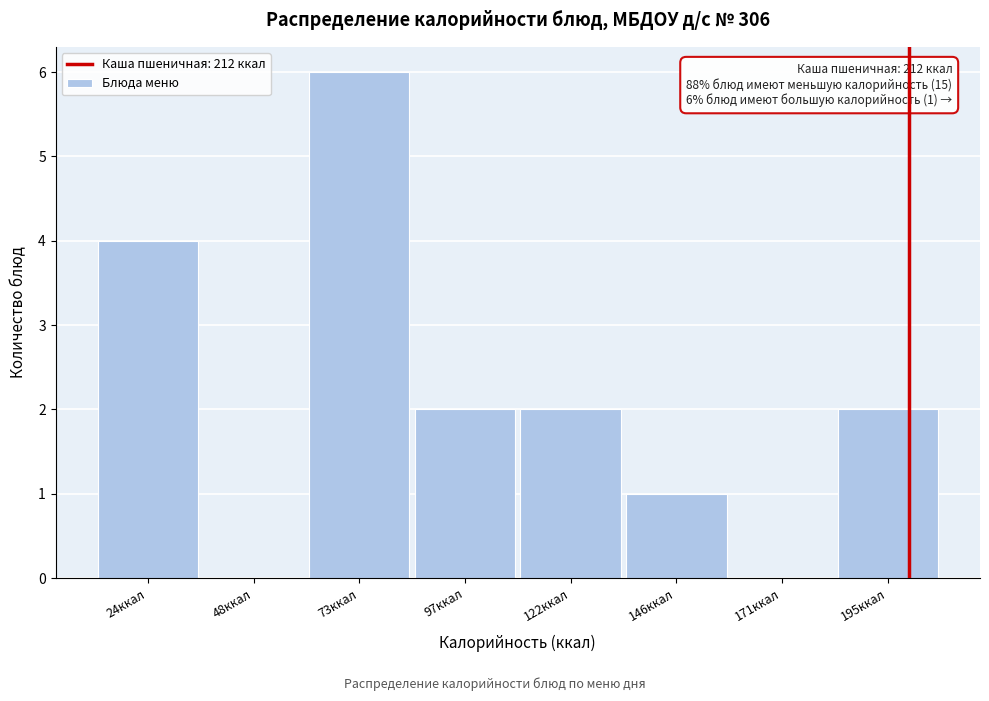

Reading left to right, extract all data points from this chart.

24ккал=4	48ккал=0	73ккал=6	97ккал=2	122ккал=2	146ккал=1	171ккал=0	195ккал=2